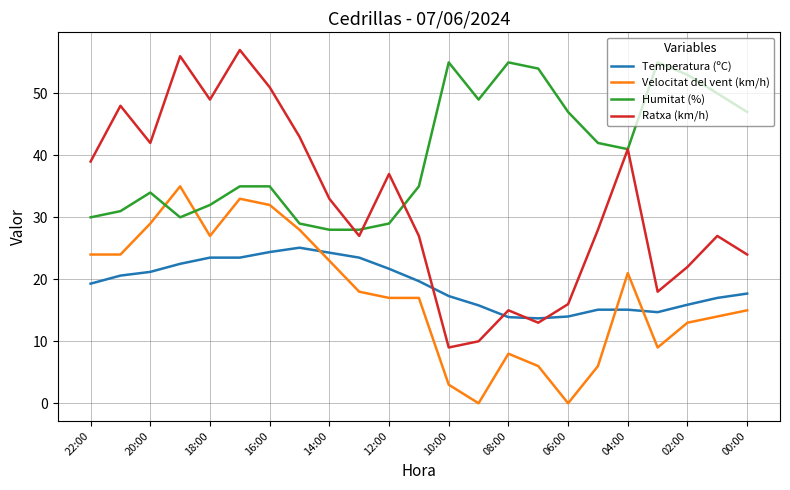

True or false: Humitat (%) and Temperatura (ºC) cross at least once.

False